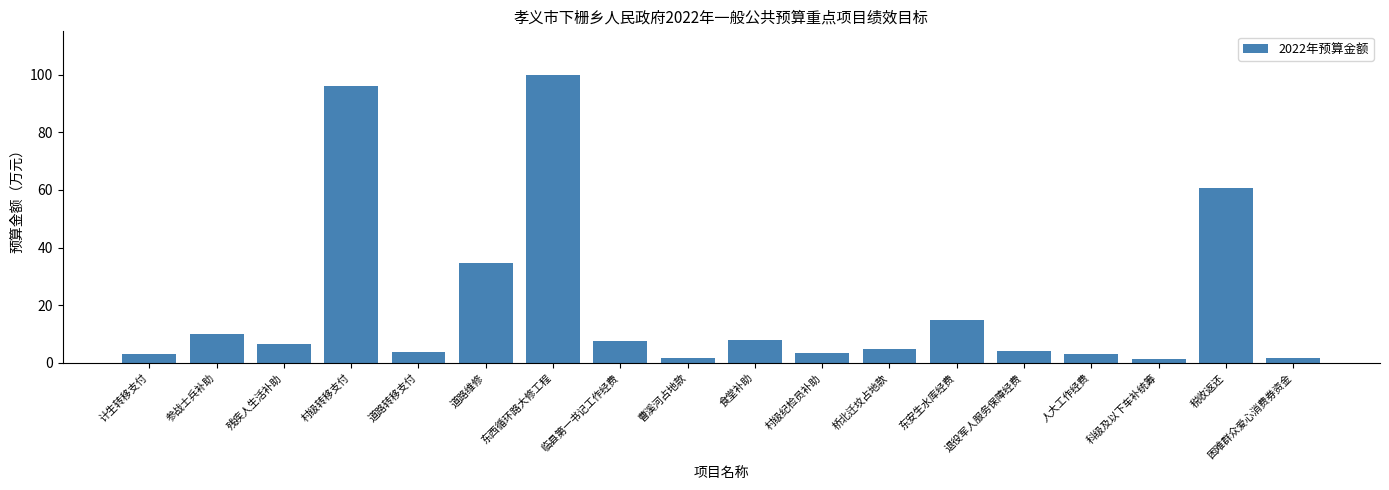

What is the sum of all values?

365.0